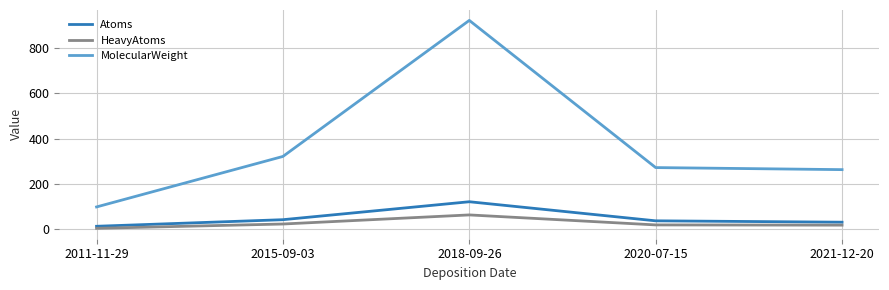

Is it true that Atoms equals 32.0 at 2021-12-20?

True